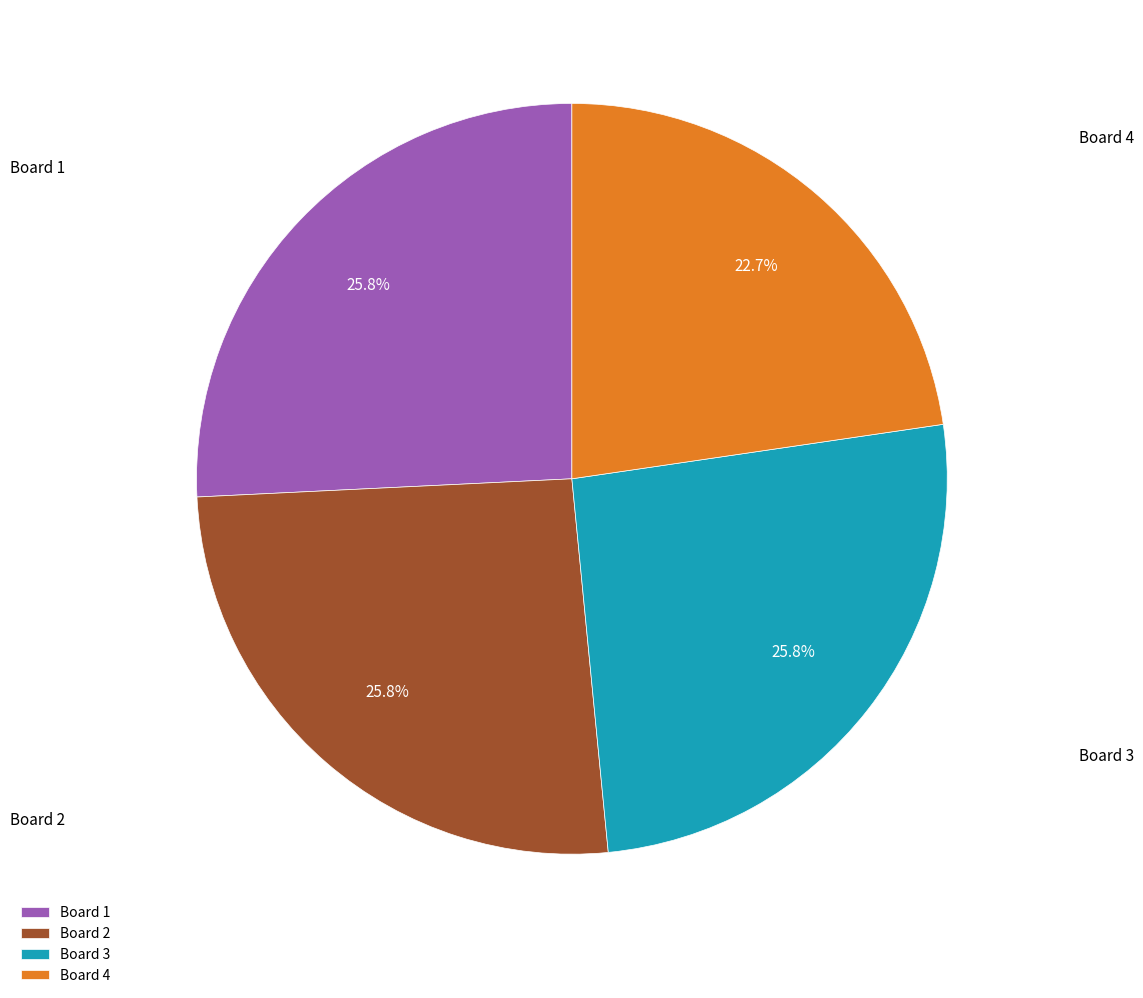

To the nearest percent, what is the average slice percentage?

25%